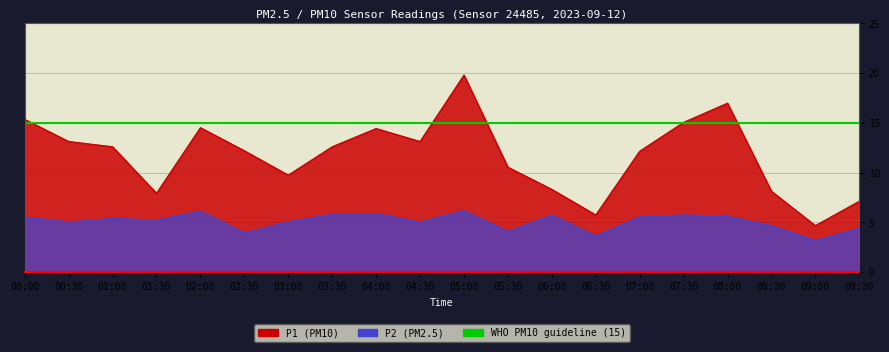

Is it true that P2 equals 6.2 at 02:00?

True